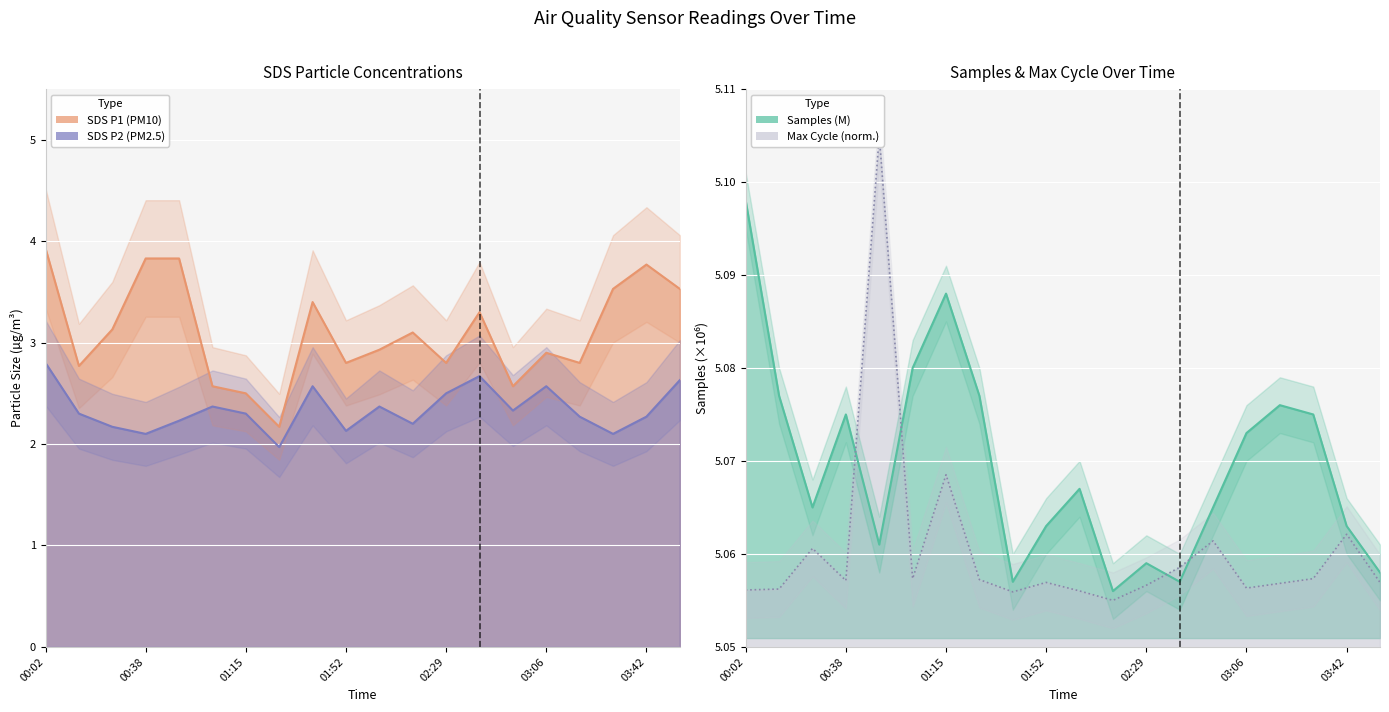

Which category has the lowest value in the Max_cycle series?

02:17